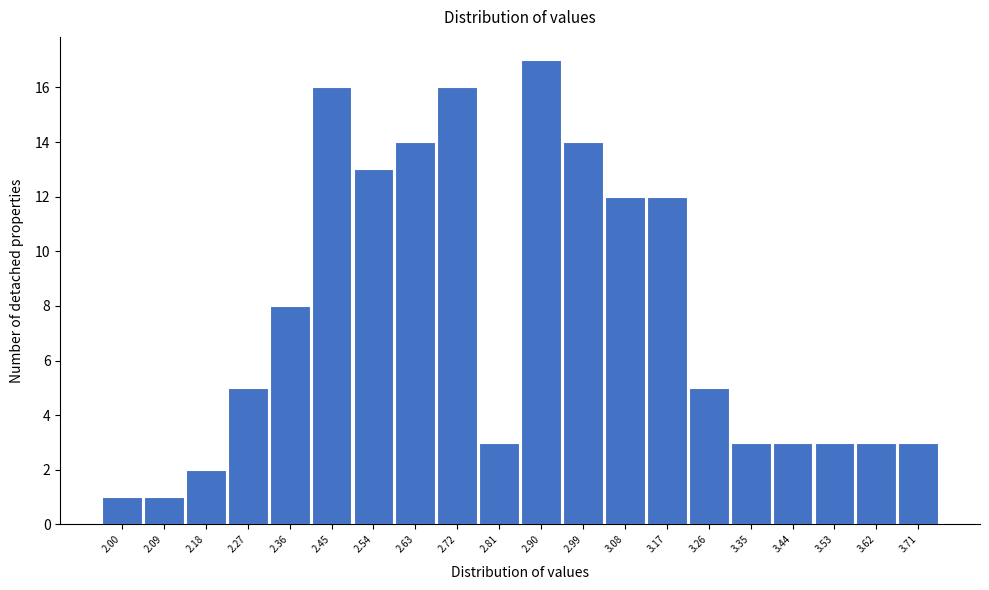

Reading left to right, extract all data points from this chart.

1	1	2	5	8	16	13	14	16	3	17	14	12	12	5	3	3	3	3	3